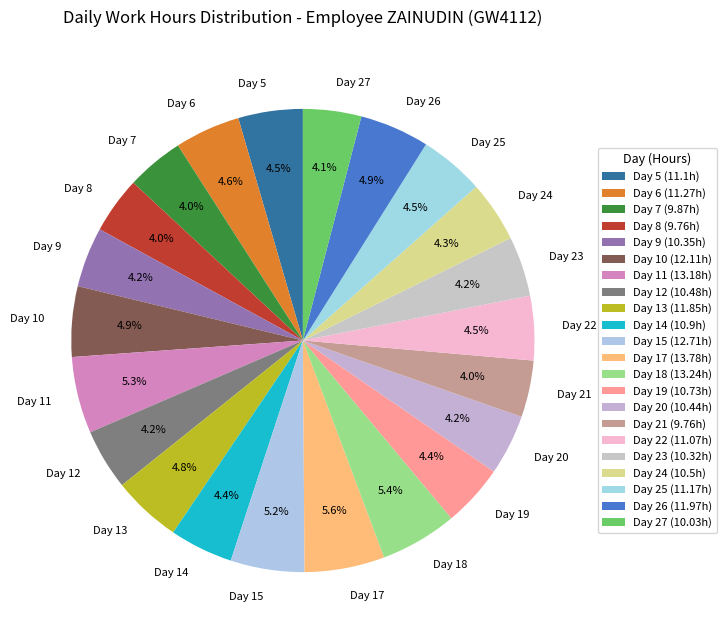

Is it true that Day 13 is 5% of the pie?

True